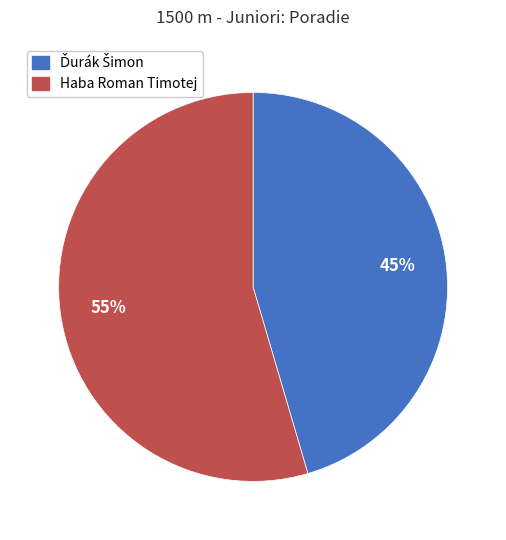

How many segments does this pie chart have?

2